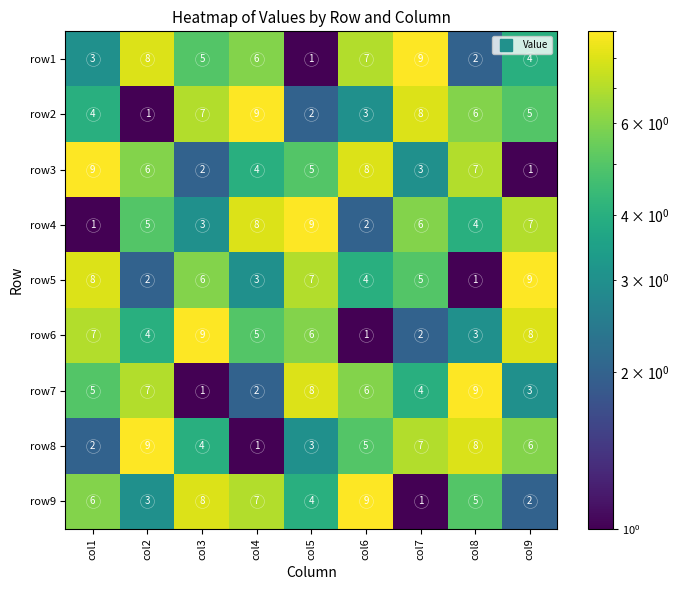

What is the difference between the highest and lowest values at col8?

8